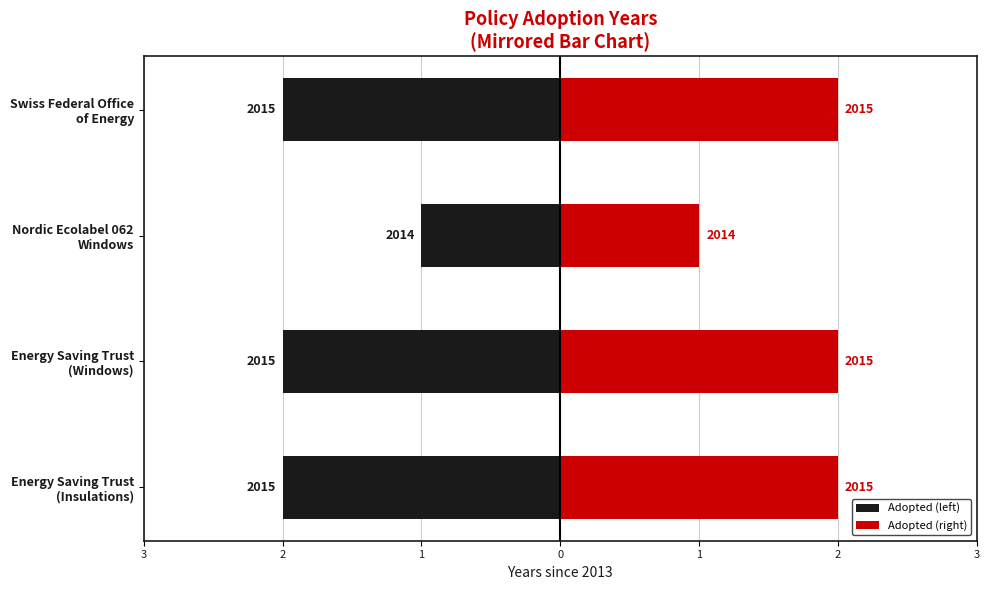

At how many categories does at least one series exceed 0?

4